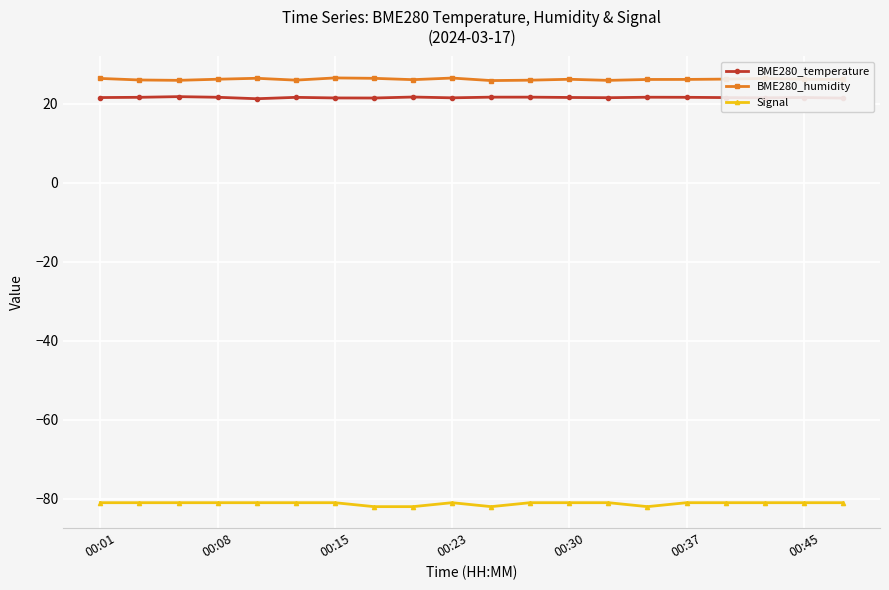

True or false: BME280_temperature has more than 0 interior local peaks.

True